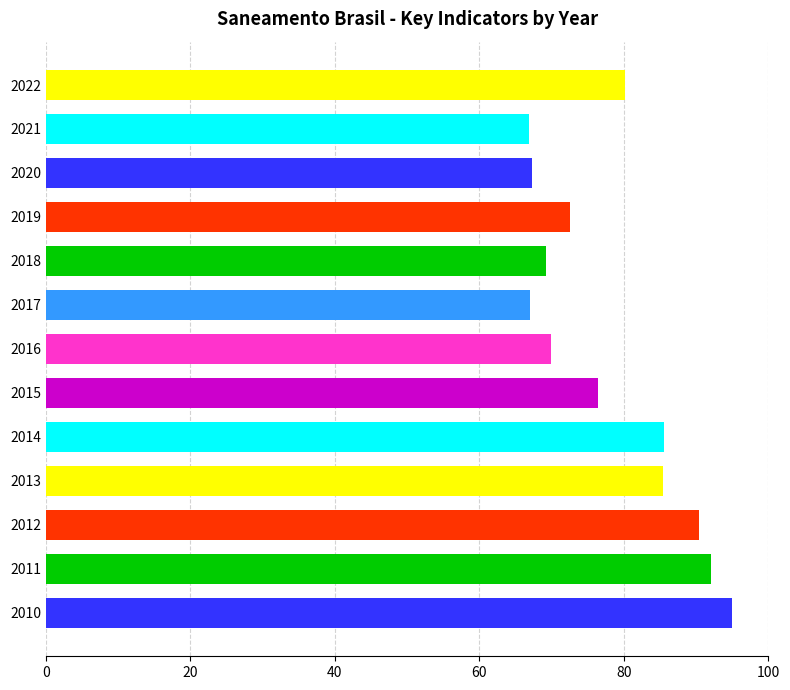

At which label is the value closest to 80?

2022